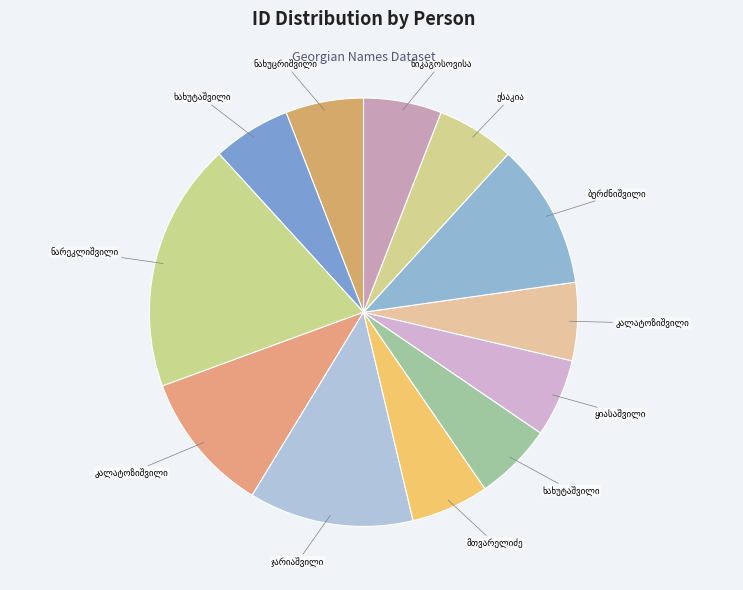

Count the number of slices in the pie.

12